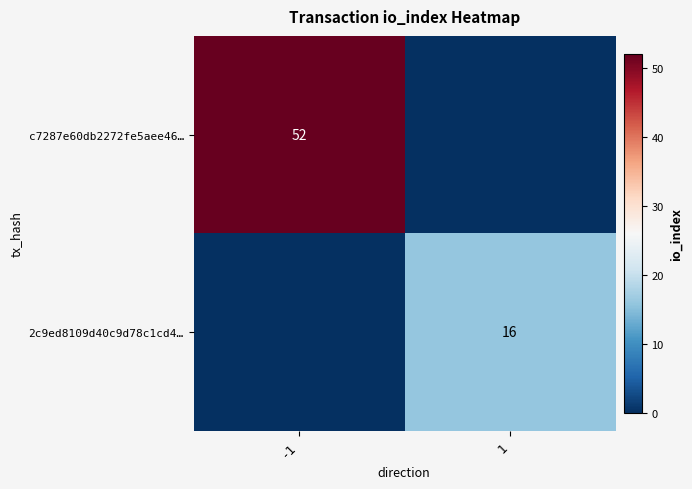

The c7287e60db2272fe5aee46… series shows 52 at -1. True or false?

True